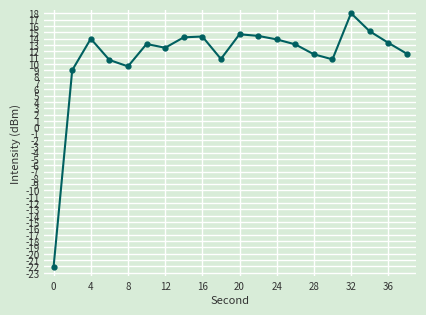

What is the difference between the maximum and minimum values?

40.0